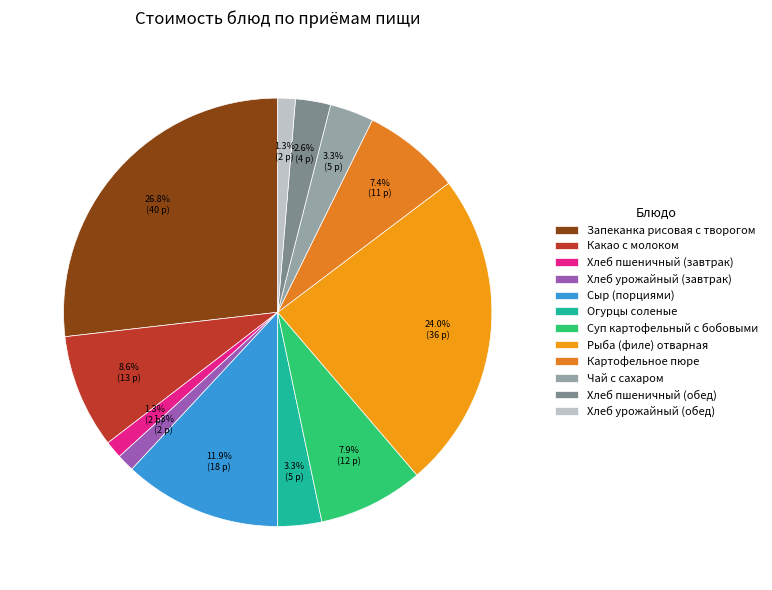

To the nearest percent, what percentage of the pie is Чай с сахаром?

3%